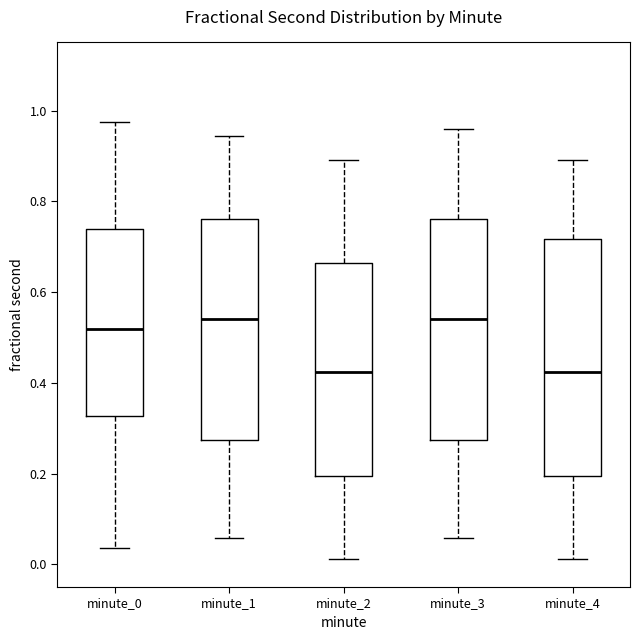

Reading left to right, read every box against the y-axis: the position of its median line, the range the box covers, and the ends of its whiskers. The values are not printed on the chart, so give them approximately, as read against the axis.

minute_0: median 0.52, box 0.32 to 0.74, whiskers 0.04 to 0.98
minute_1: median 0.54, box 0.28 to 0.76, whiskers 0.06 to 0.94
minute_2: median 0.42, box 0.20 to 0.66, whiskers 0.02 to 0.90
minute_3: median 0.54, box 0.28 to 0.76, whiskers 0.06 to 0.96
minute_4: median 0.42, box 0.20 to 0.72, whiskers 0.02 to 0.90